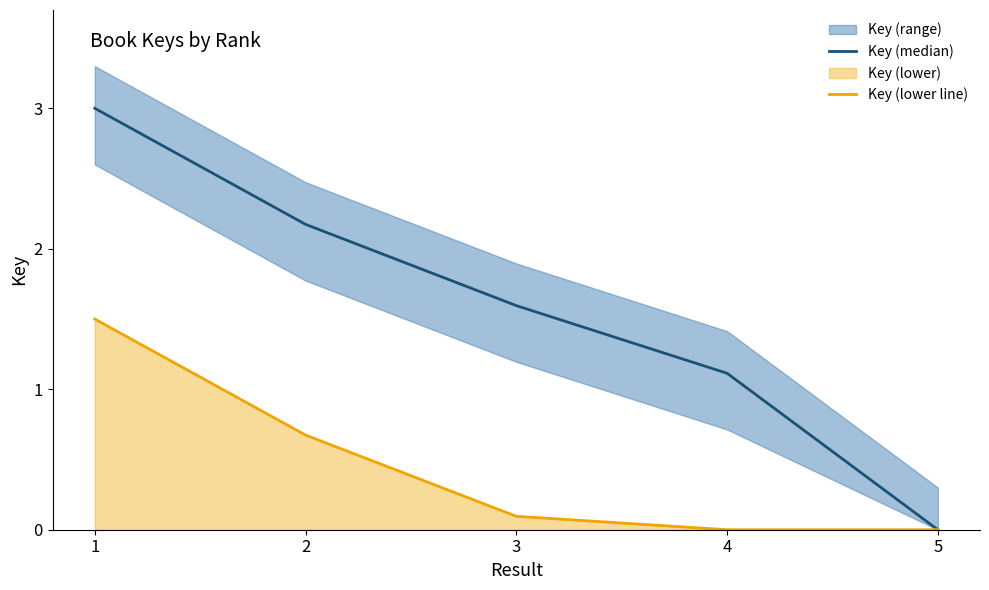

How many series are shown in this chart?

2